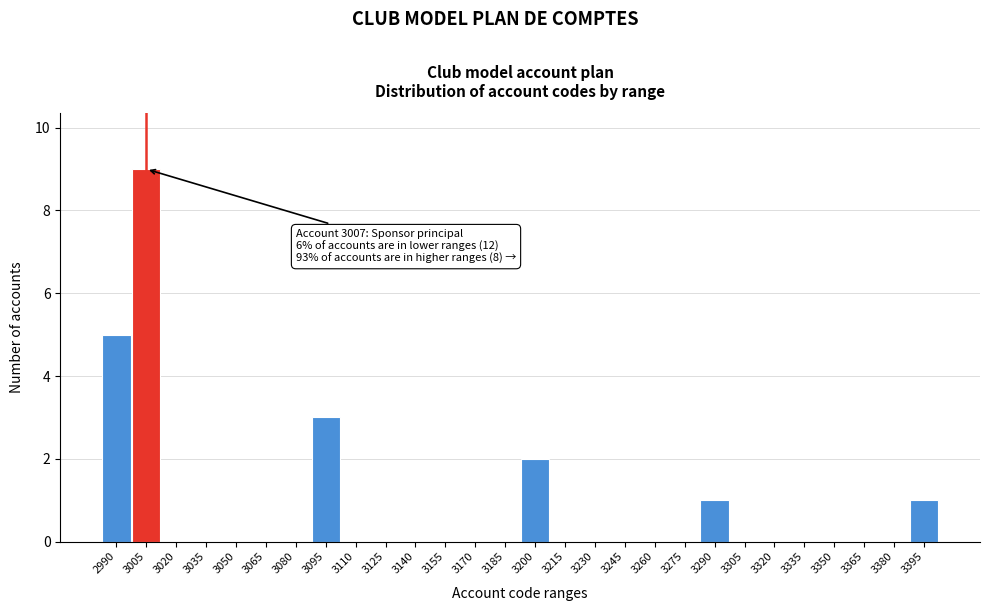

Reading left to right, what are all the values shown in this chart?

2990=5	3005=9	3020=0	3035=0	3050=0	3065=0	3080=0	3095=3	3110=0	3125=0	3140=0	3155=0	3170=0	3185=0	3200=2	3215=0	3230=0	3245=0	3260=0	3275=0	3290=1	3305=0	3320=0	3335=0	3350=0	3365=0	3380=0	3395=1